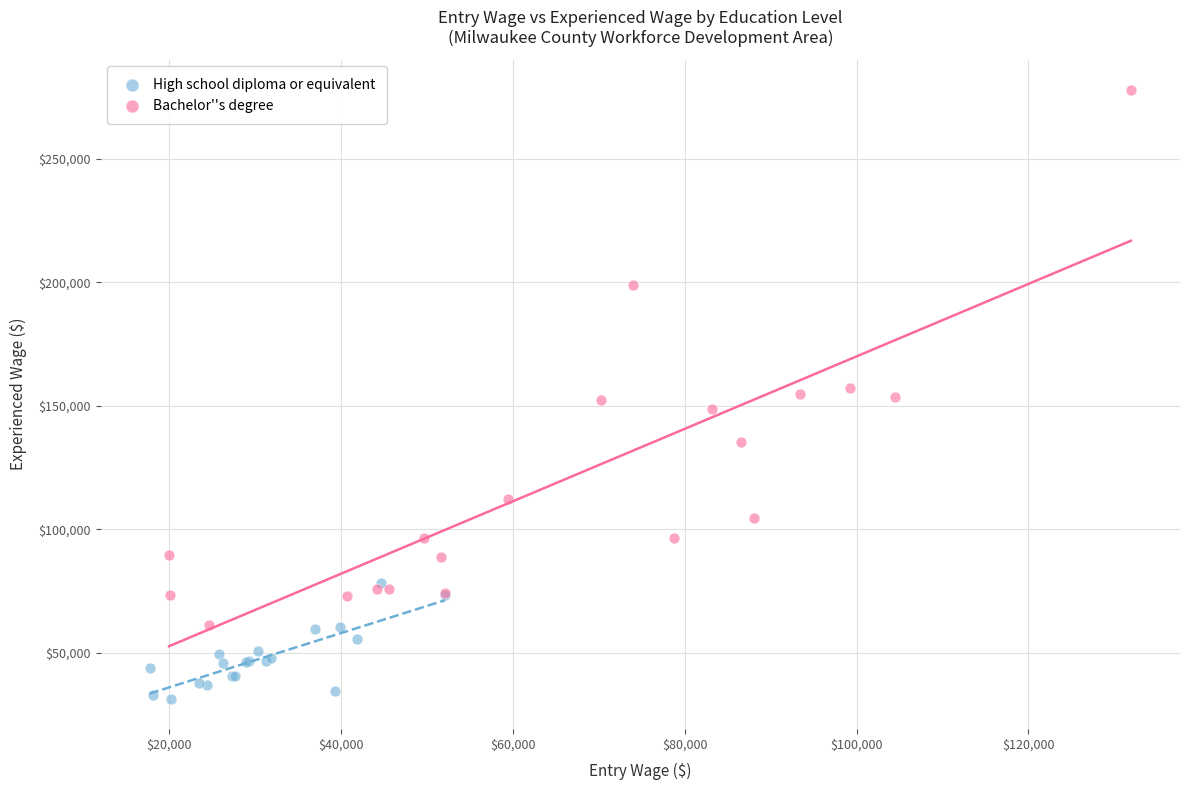

Which series has the widest spread of Y values?

Bachelor''s degree